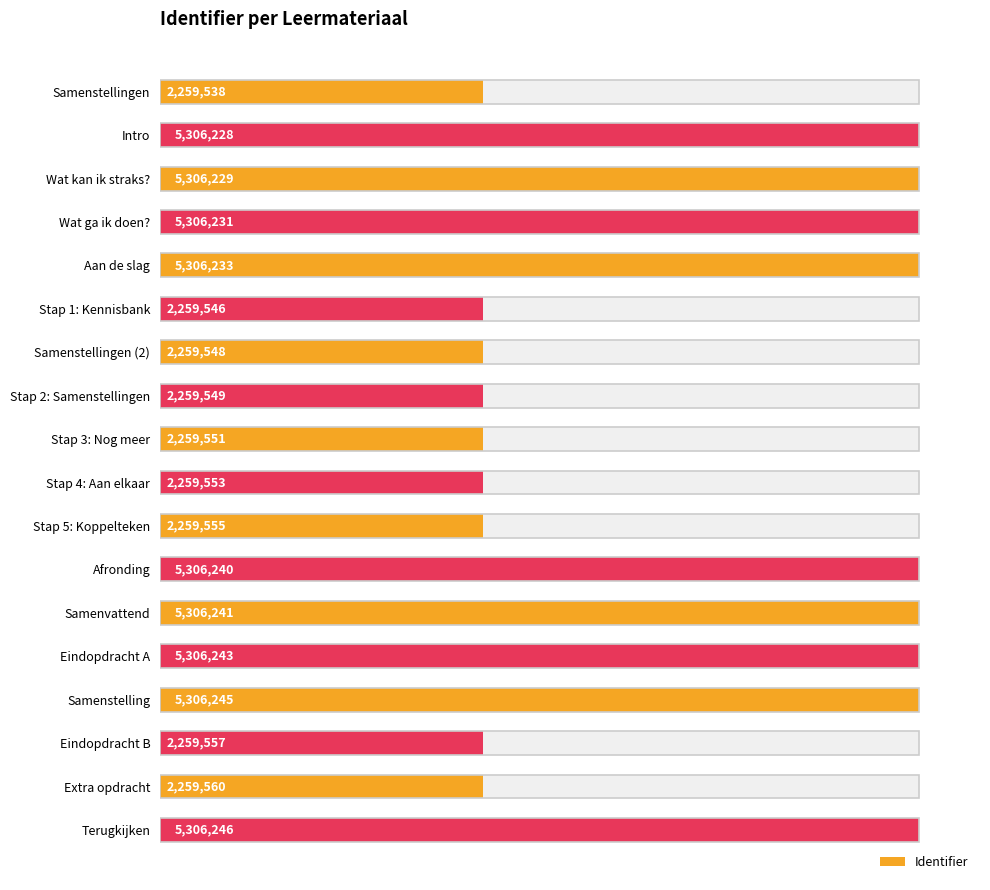

List the labels in order of value, largest first.

Terugkijken, Samenstelling, Eindopdracht A, Samenvattend, Afronding, Aan de slag, Wat ga ik doen?, Wat kan ik straks?, Intro, Extra opdracht, Eindopdracht B, Stap 5: Koppelteken, Stap 4: Aan elkaar, Stap 3: Nog meer, Stap 2: Samenstellingen, Samenstellingen (2), Stap 1: Kennisbank, Samenstellingen